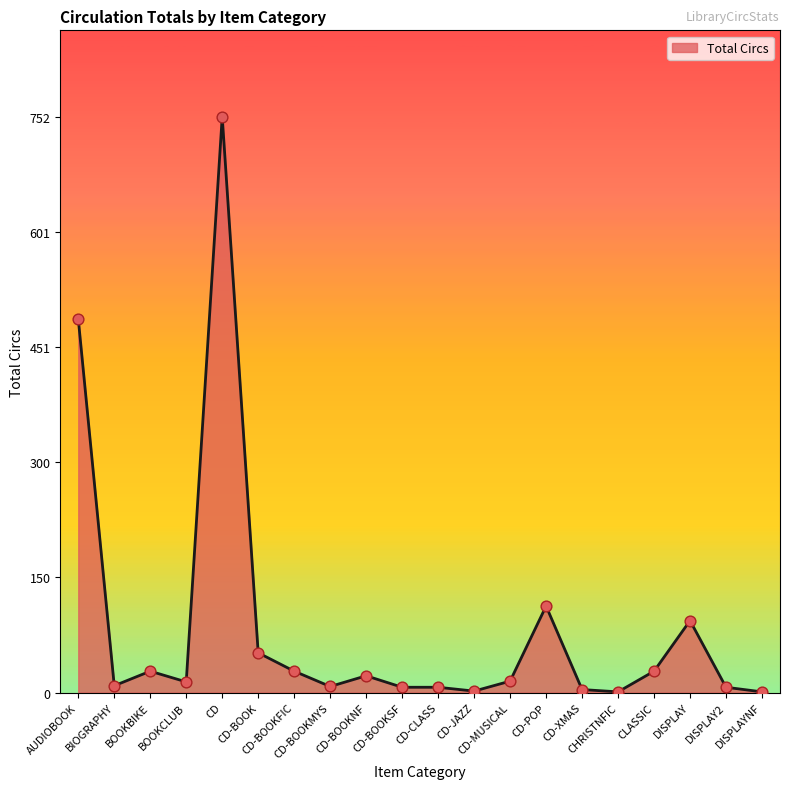

Which has a higher value, DISPLAY or CD-POP?

CD-POP